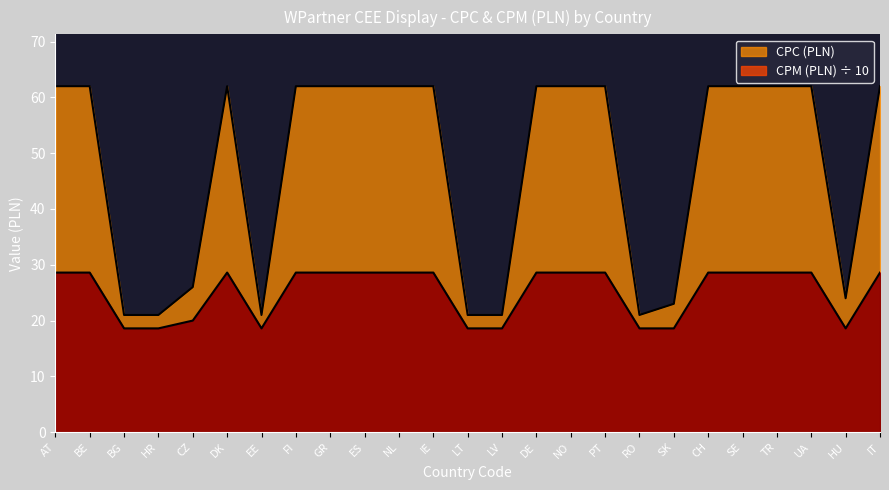

What value does the CPC (PLN) series have at PT?

62.0